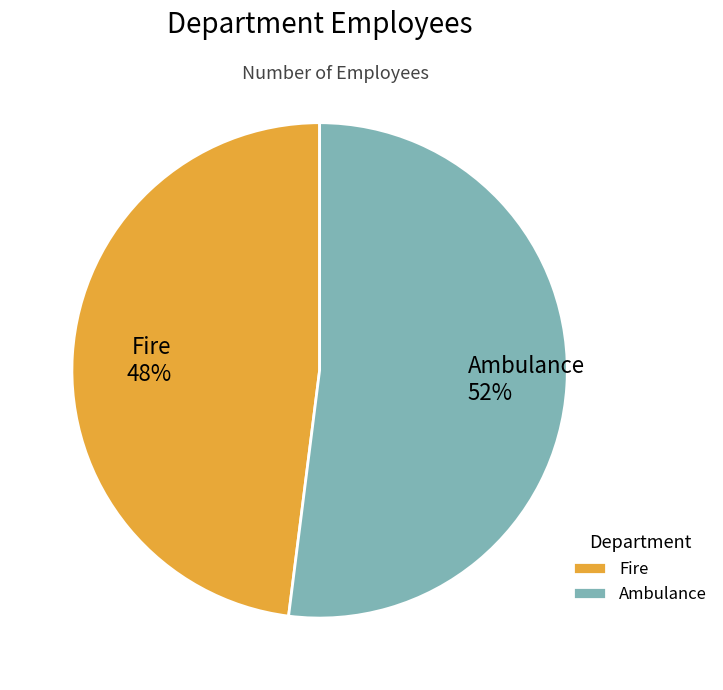

Which category has the biggest portion of the pie?

Ambulance